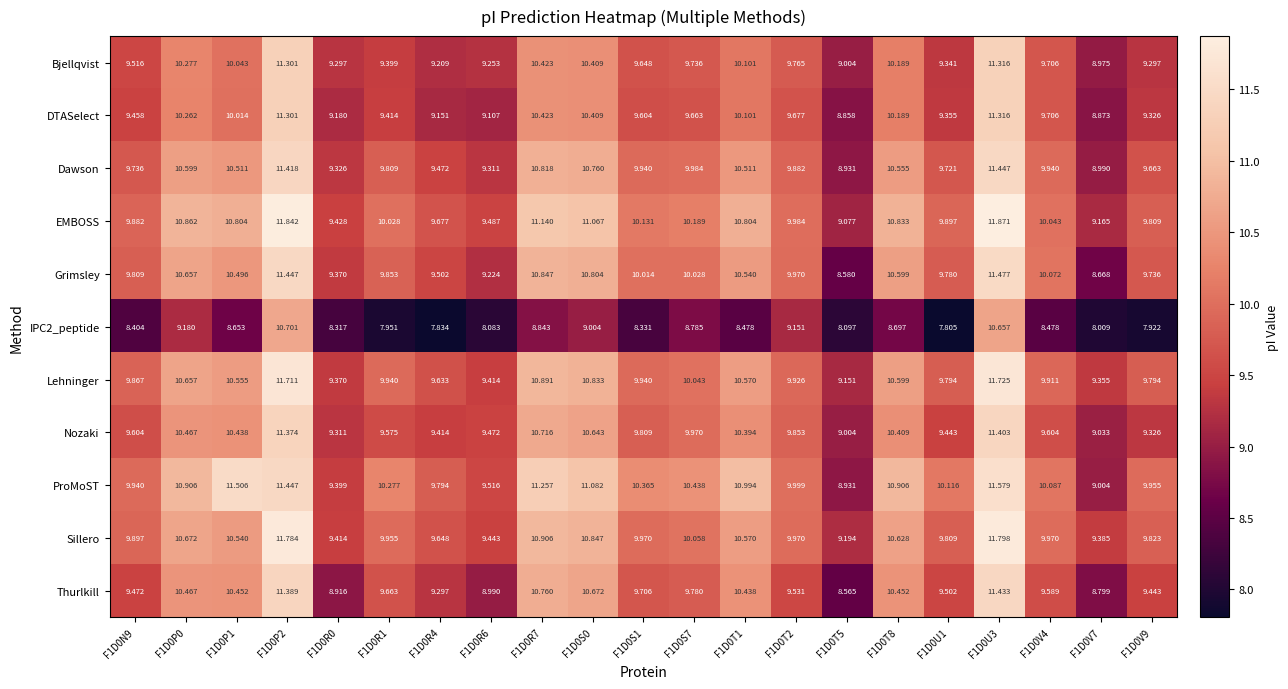

At how many categories does at least one series exceed 10?

13